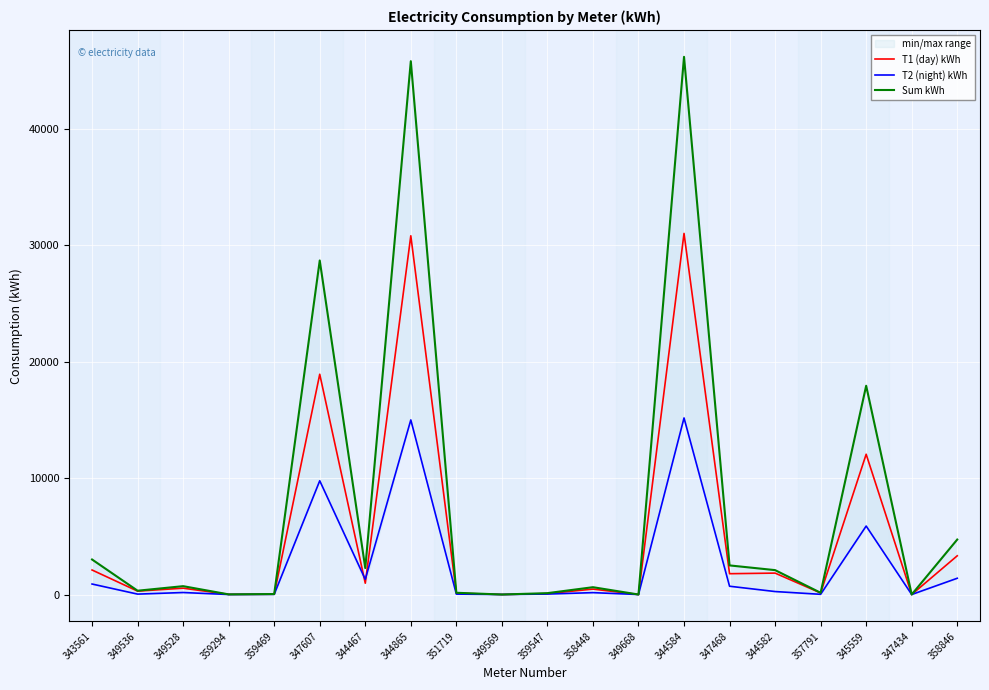

The value of T2 (night) kWh at 345559 is 5884.1. True or false?

True